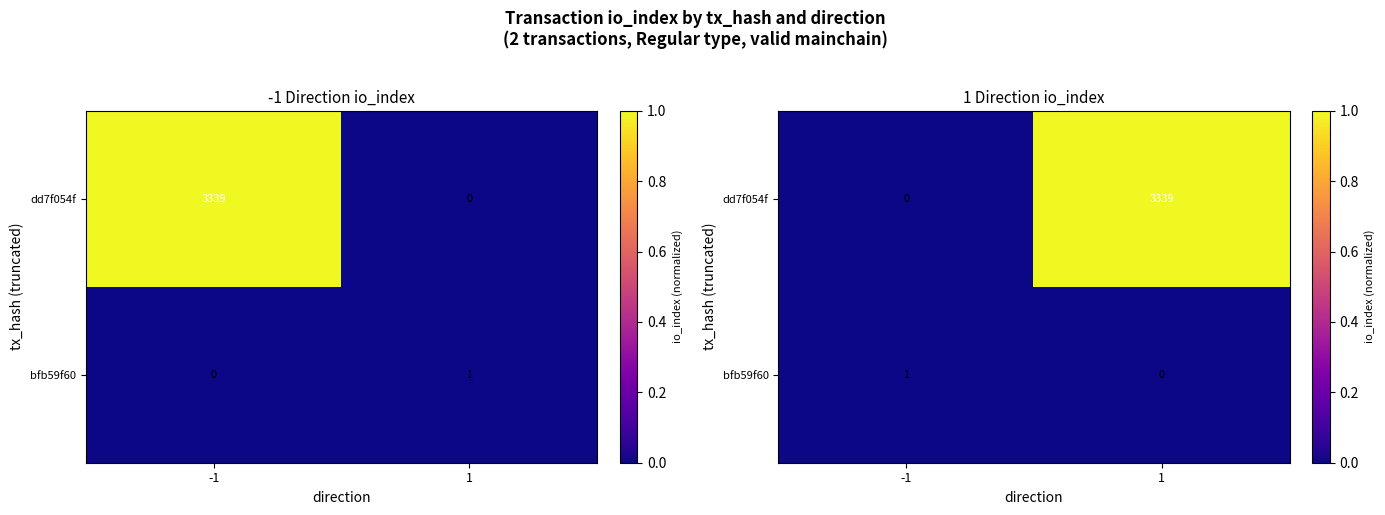

Which series changed the most between -1 and 1?

dd7f054f